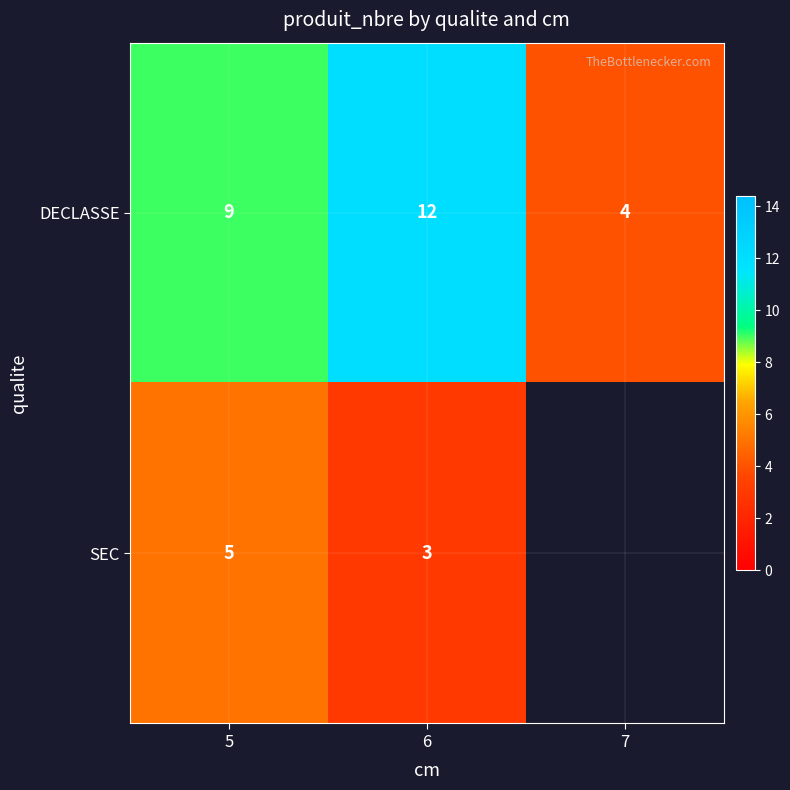

What is the approximate value of DECLASSE at 7?

4